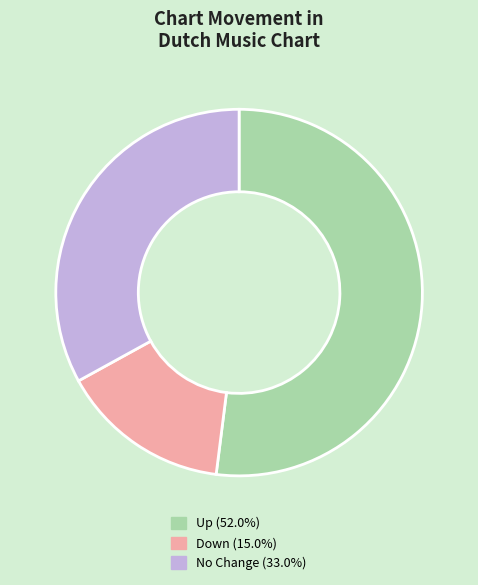

Is there a majority slice in this chart?

Yes